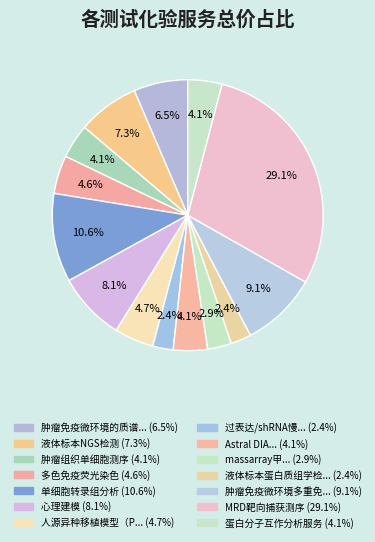

How many slices are in this pie chart?

14